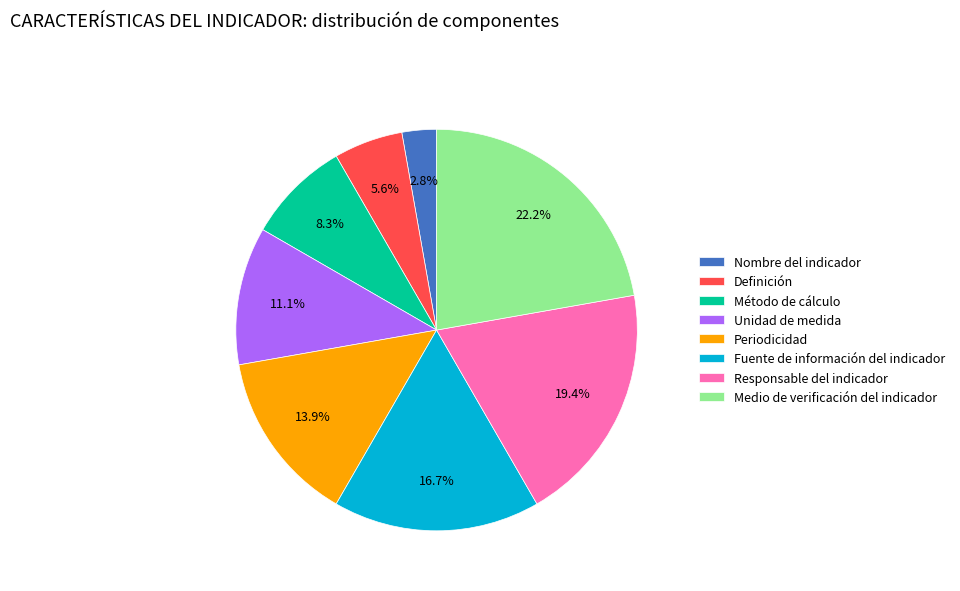

How many slices are in this pie chart?

8